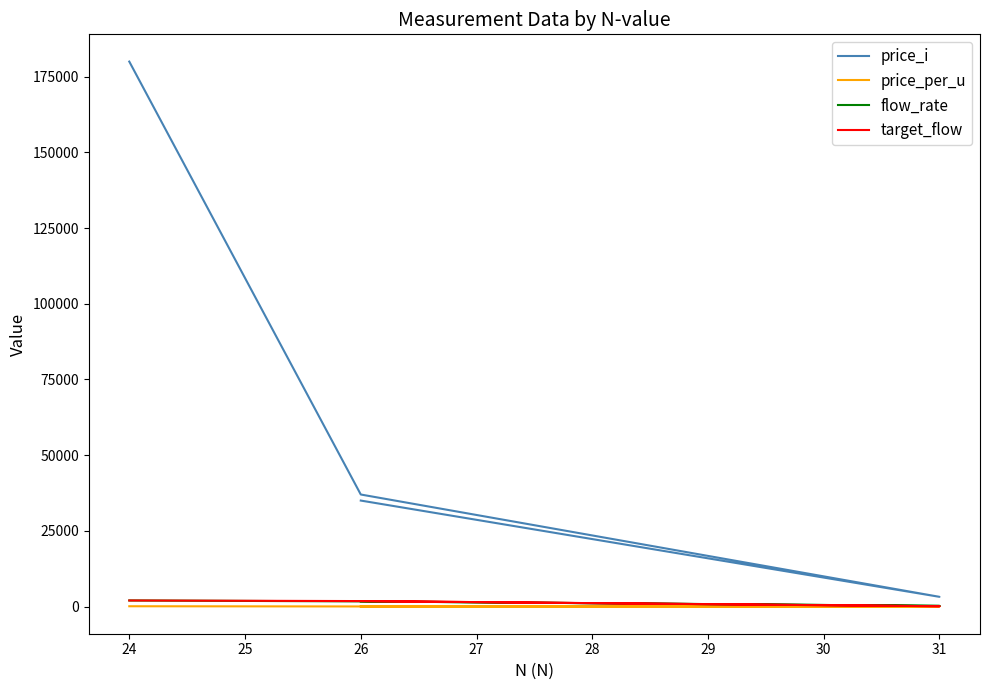

How many lines are shown in the chart?

4